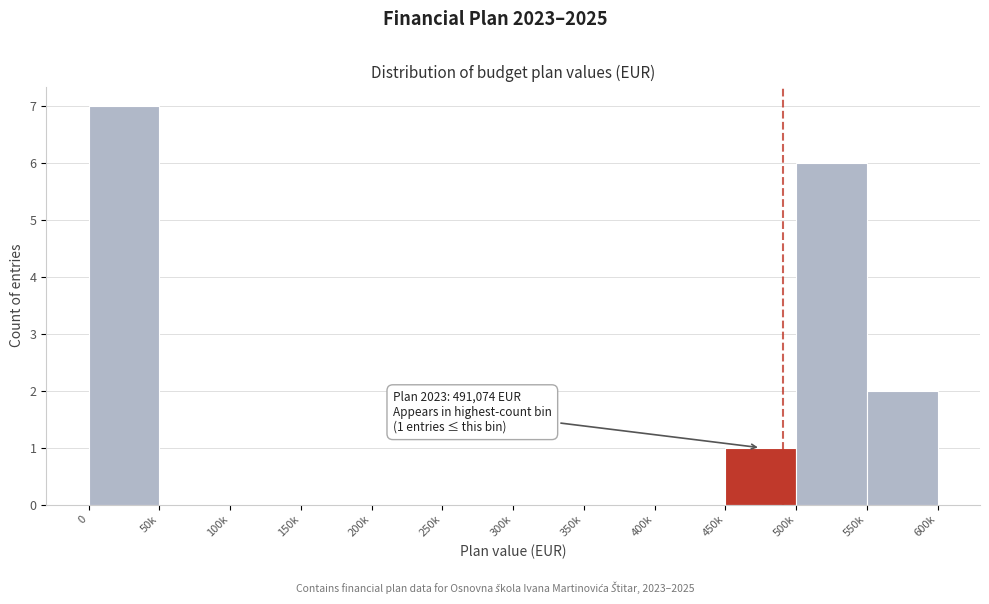

Reading left to right, transcribe all the data shown in this chart.

0=7	50k=0	100k=0	150k=0	200k=0	250k=0	300k=0	350k=0	400k=0	450k=1	500k=6	550k=2